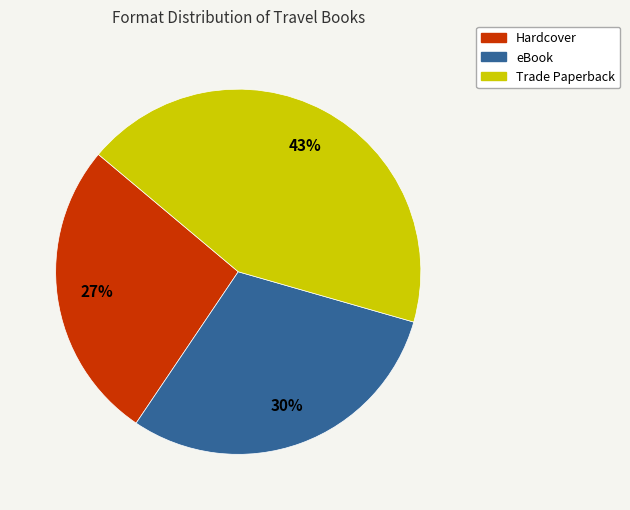

Which category has the smallest portion of the pie?

Hardcover